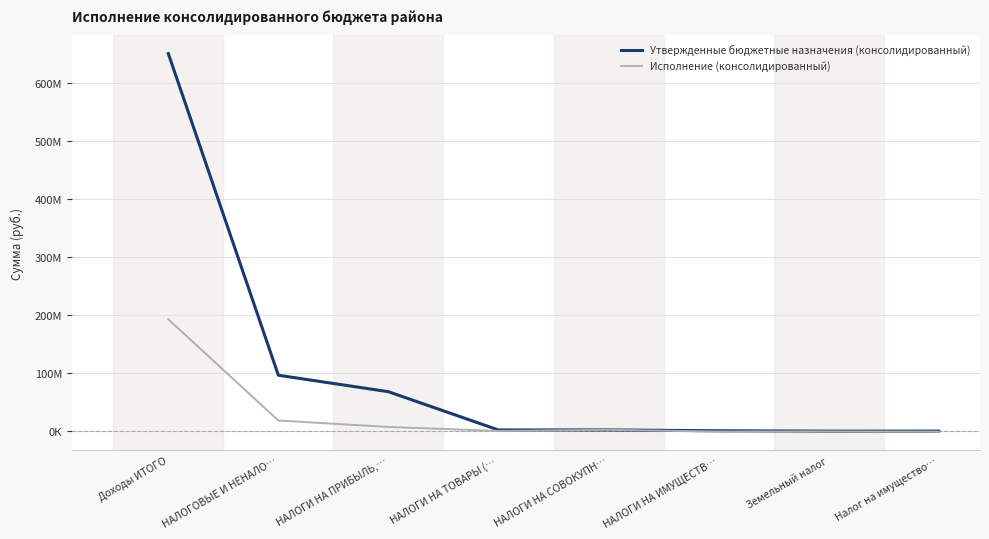

At Земельный налог, list the series in order from smallest to largest.

Исполнение (консолидированный), Утвержденные бюджетные назначения (консолидированный)